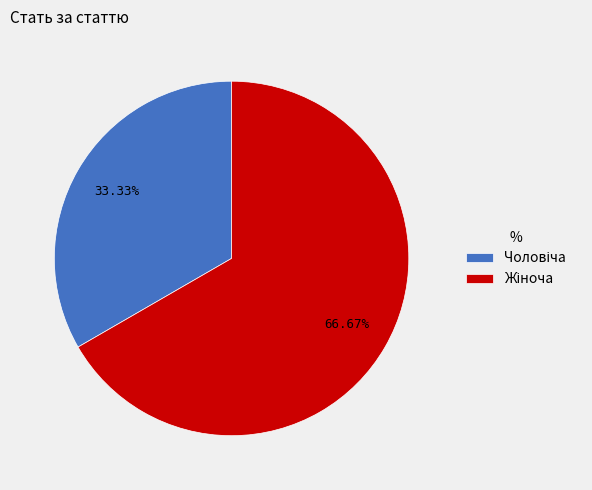

Does any single category account for the majority?

Yes